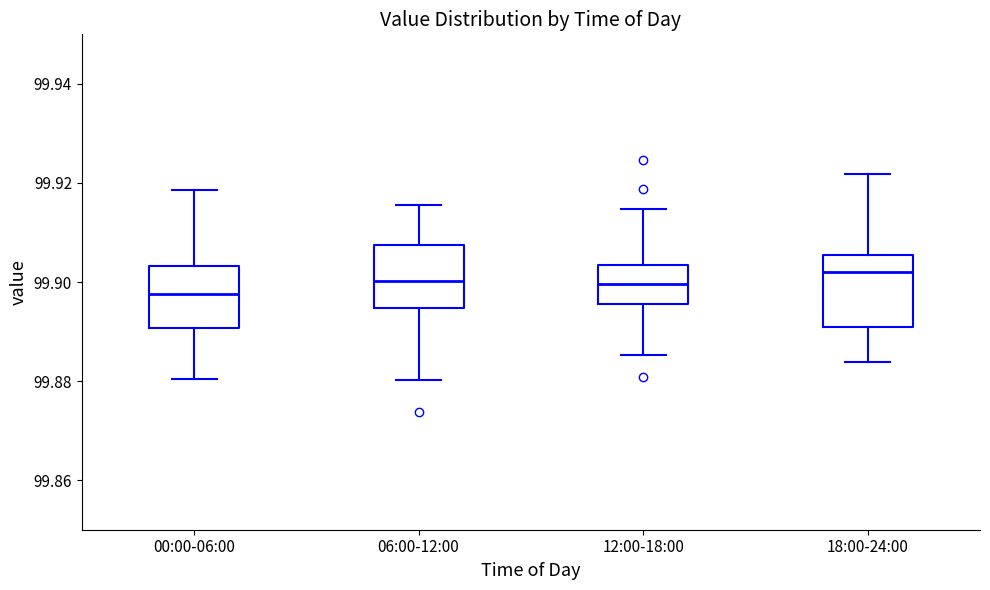

Reading left to right, read every box against the y-axis: the position of its median line, the range the box covers, and the ends of its whiskers. The values are not printed on the chart, so give them approximately, as read against the axis.

00:00-06:00: median 99.898, box 99.890 to 99.904, whiskers 99.880 to 99.918
06:00-12:00: median 99.900, box 99.894 to 99.908, whiskers 99.880 to 99.916
12:00-18:00: median 99.900, box 99.896 to 99.904, whiskers 99.886 to 99.914
18:00-24:00: median 99.902, box 99.890 to 99.906, whiskers 99.884 to 99.922